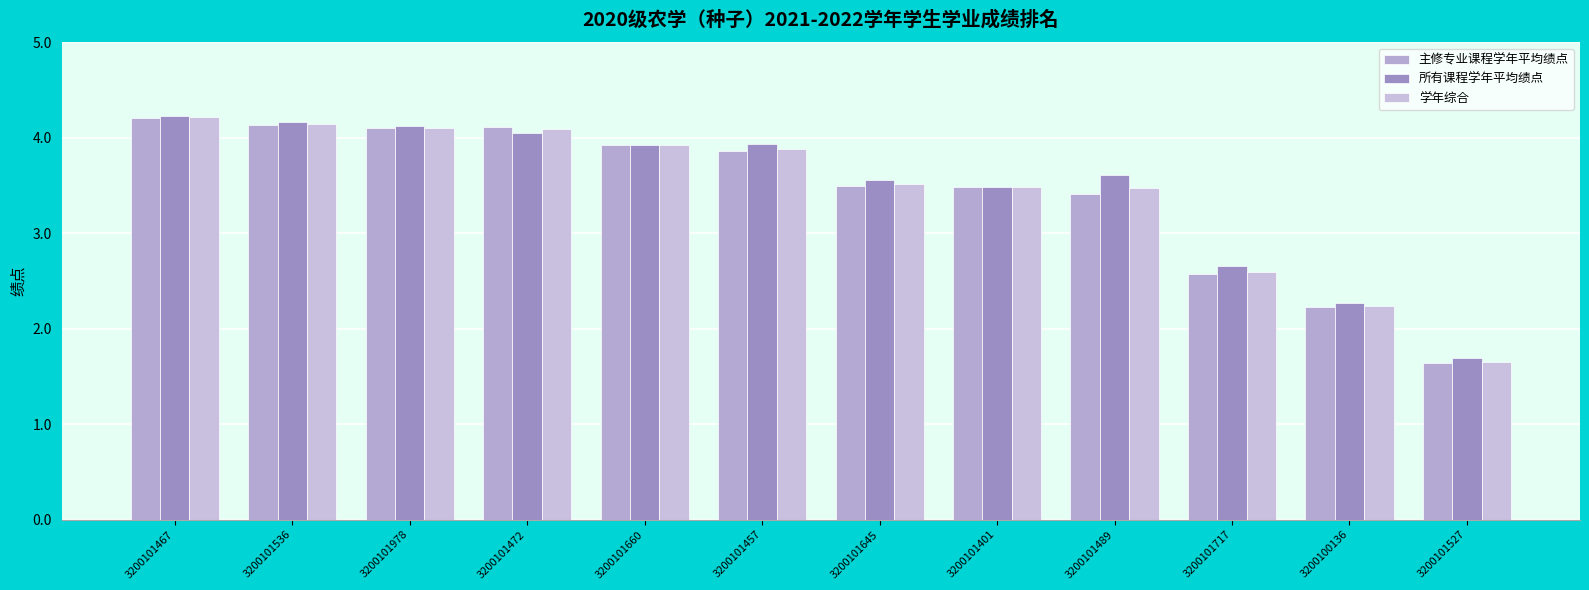

Is the value of 学年综合 at 3200101978 greater than the value of 所有课程学年平均绩点 at 3200101660?

Yes